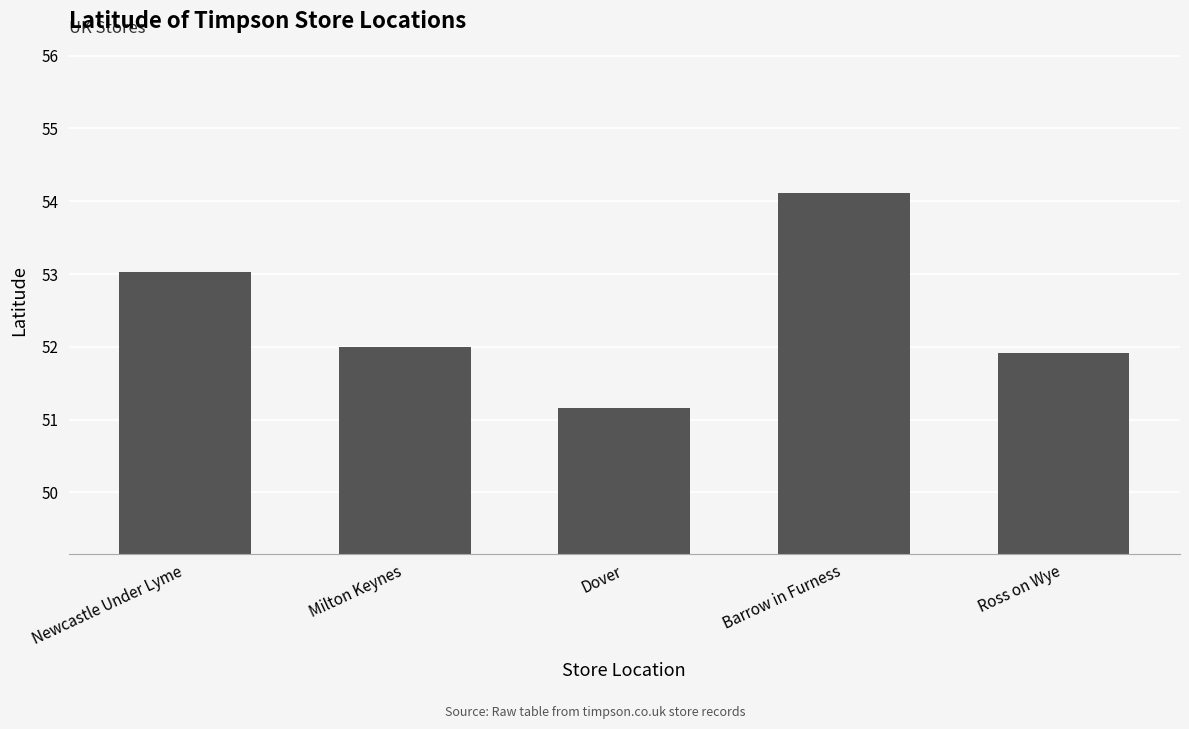

List the labels in order of value, smallest first.

Dover, Ross on Wye, Milton Keynes, Newcastle Under Lyme, Barrow in Furness